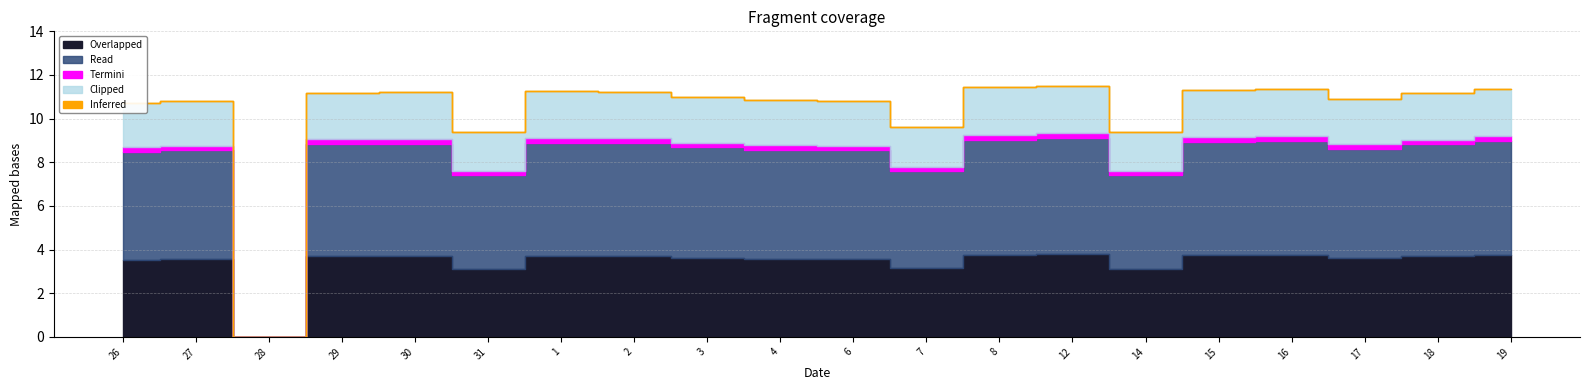

Which series has the widest spread of values?

Read